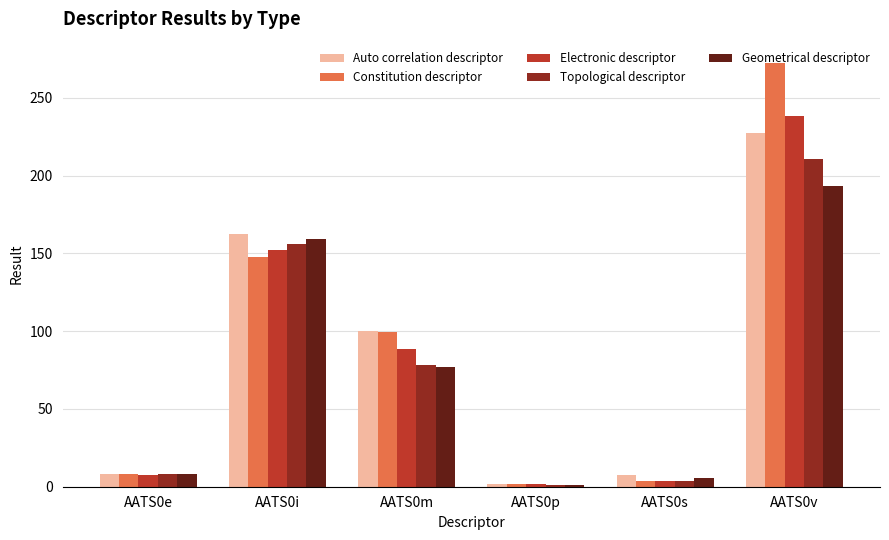

What is the difference between the Constitution descriptor values at AATS0s and AATS0p?

1.8